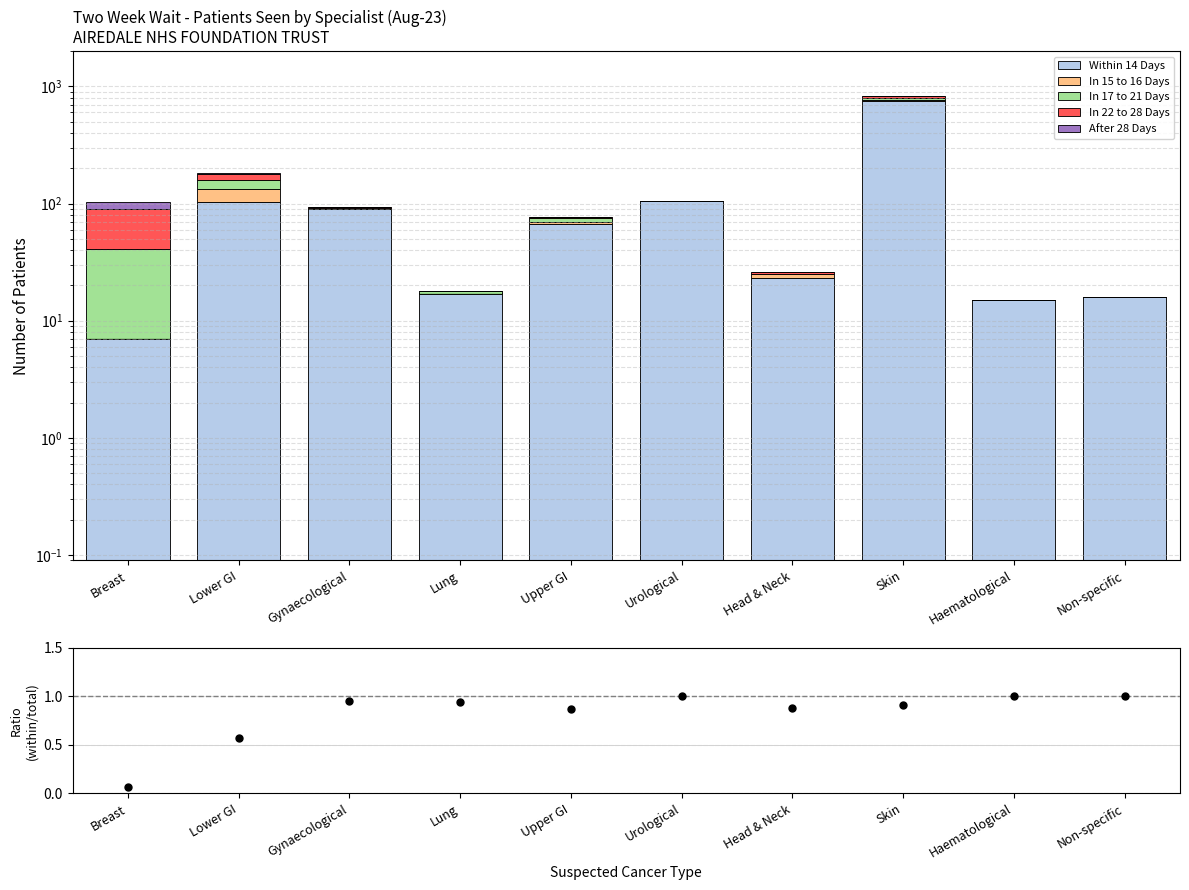

At which category is the sum across all series the highest?

Skin